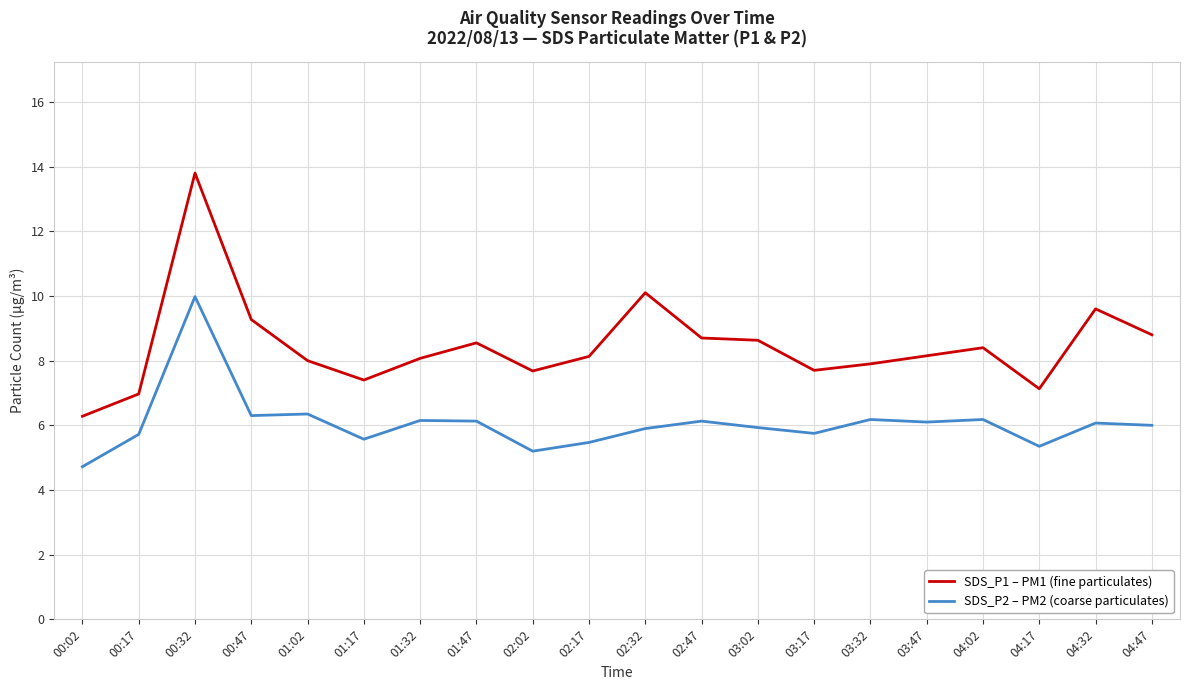

What position from the right is 03:02?

8